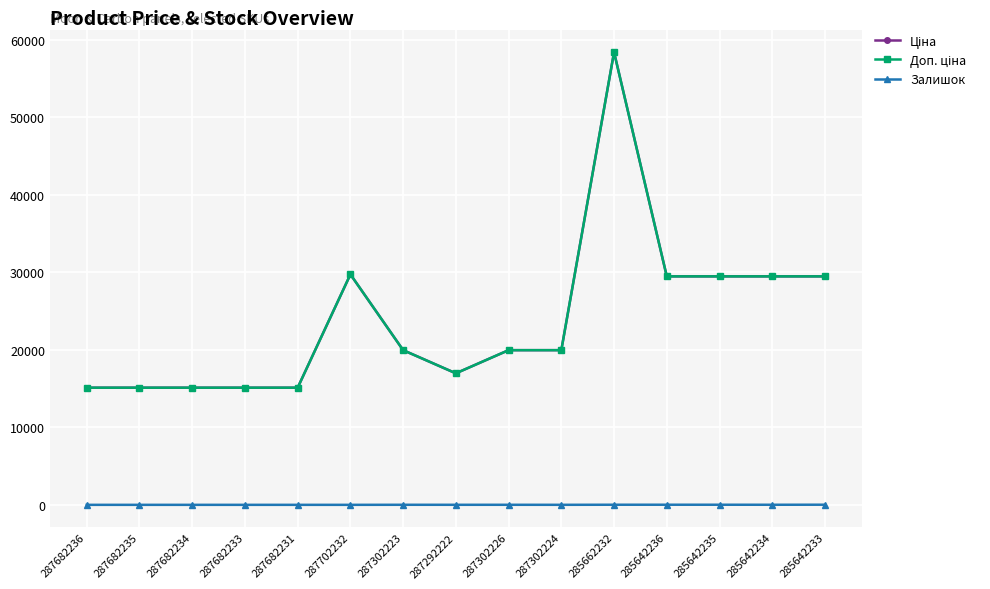

At which category is the sum across all series the highest?

285662232